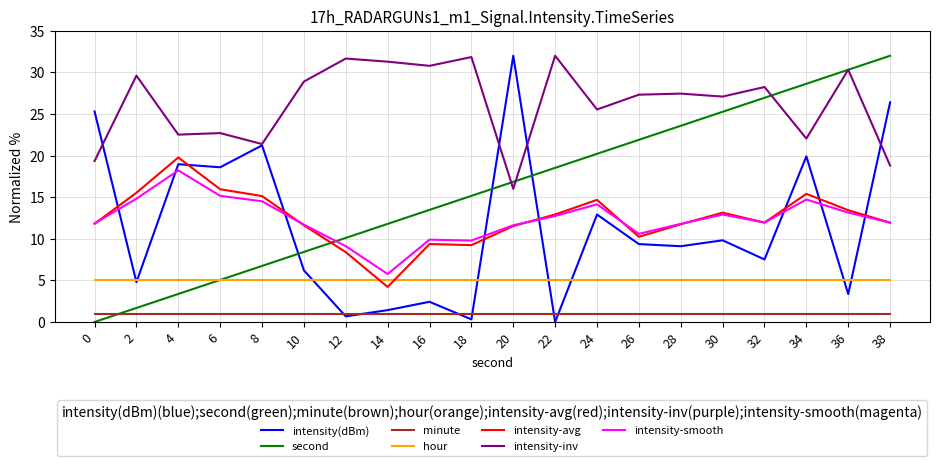

What is the total value across all series at 10?

72.9